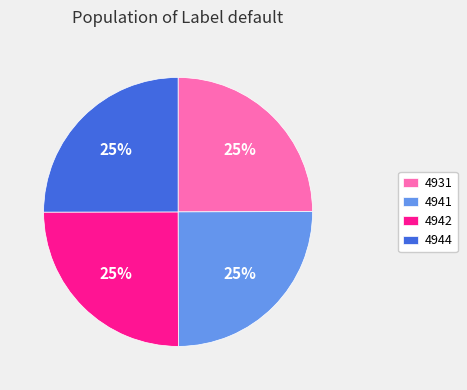

To the nearest percent, what is the average slice percentage?

25%